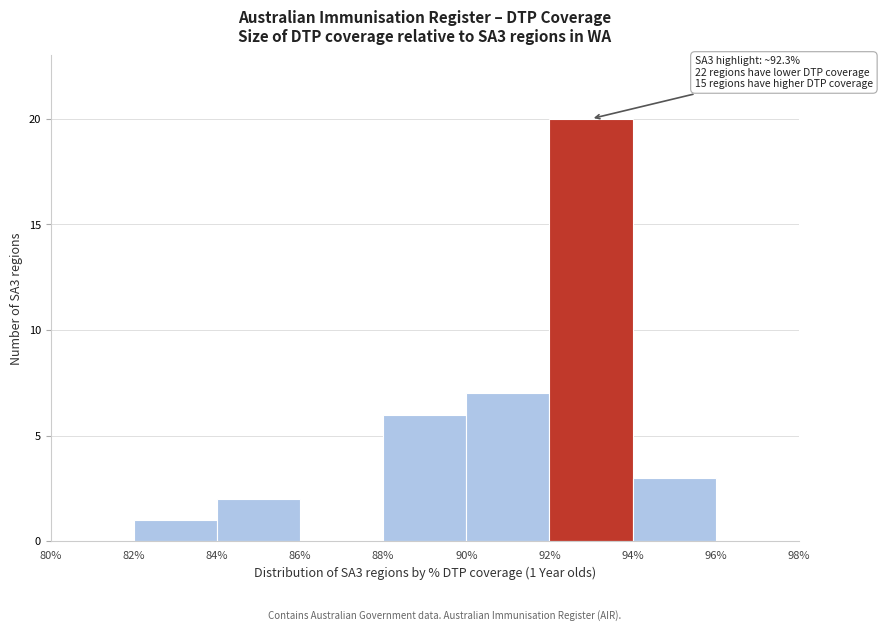

Over which range of the x-axis is the bar tallest?

92% to 94%